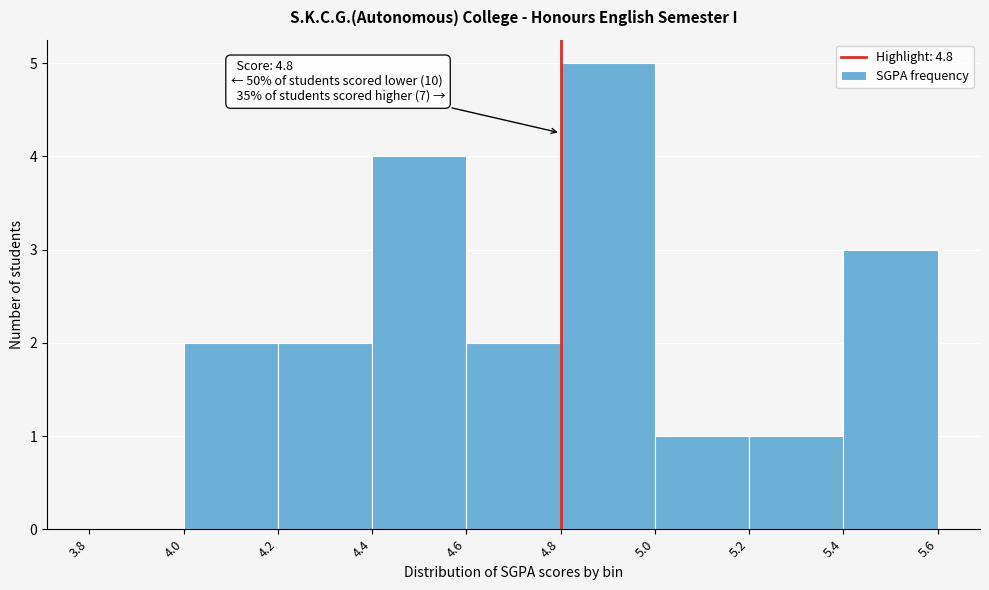

Over which range of the x-axis is the bar tallest?

4.8 to 5.0